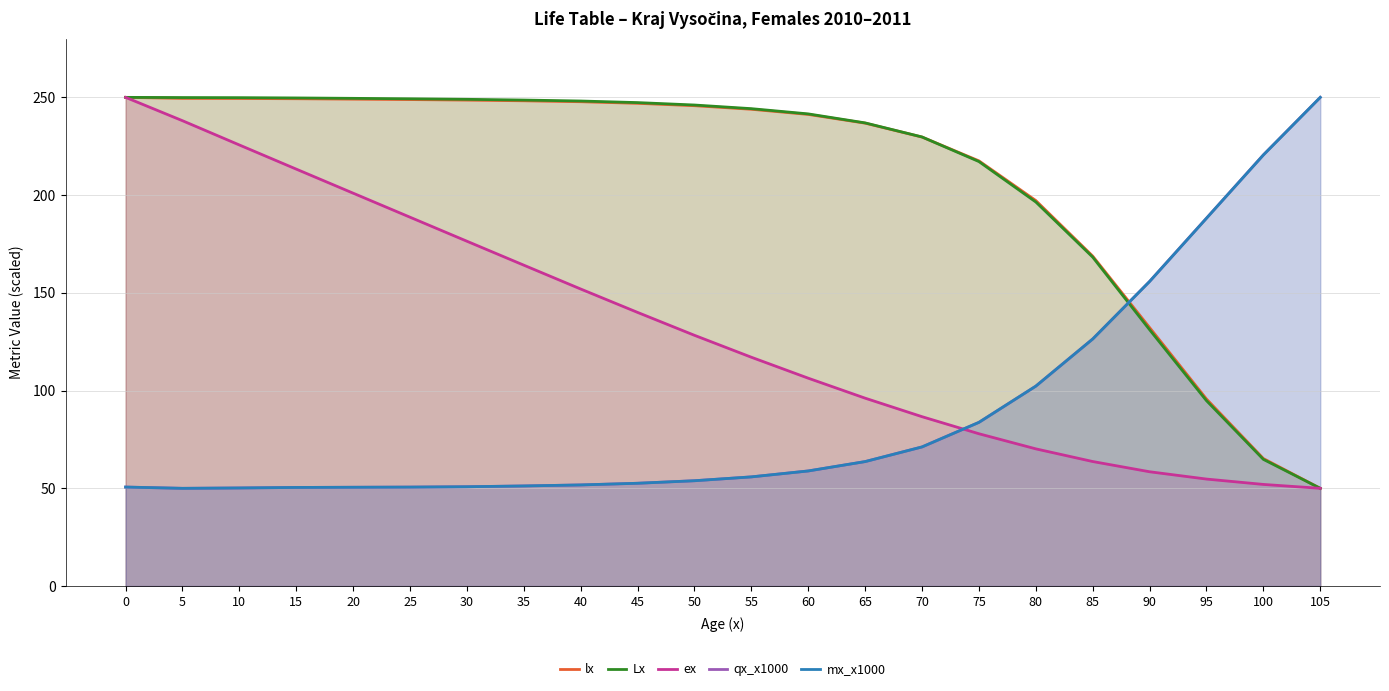

List the labels in order of Lx value, smallest first.

105, 100, 95, 90, 85, 80, 75, 70, 65, 60, 55, 50, 45, 40, 35, 30, 25, 20, 15, 10, 5, 0